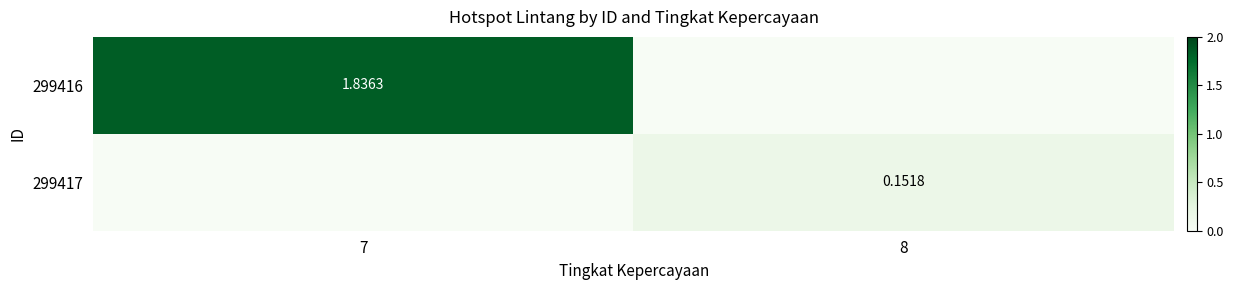

List the labels in order of 299417 value, smallest first.

7, 8